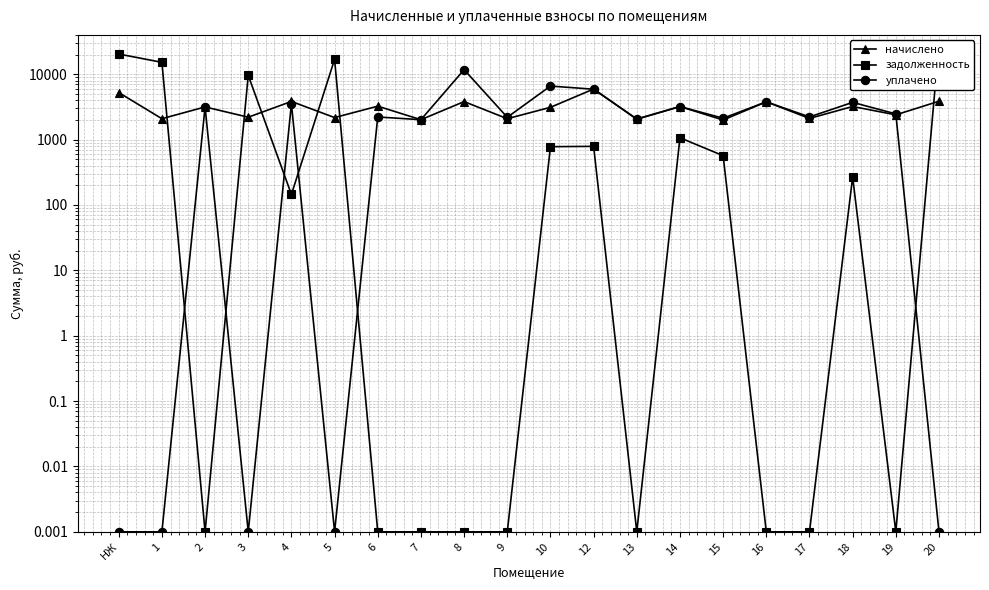

Is it true that уплачено equals 2038.5 at 14?

False